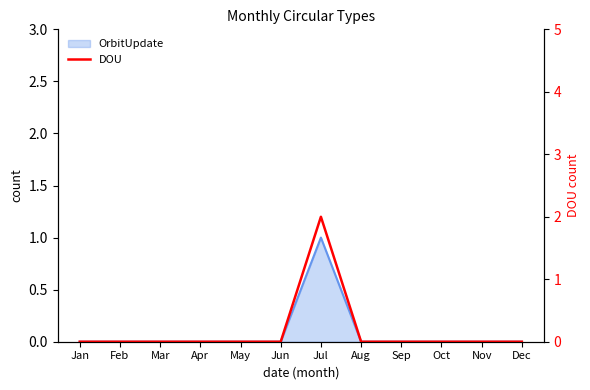

How many data points are above 0?

1